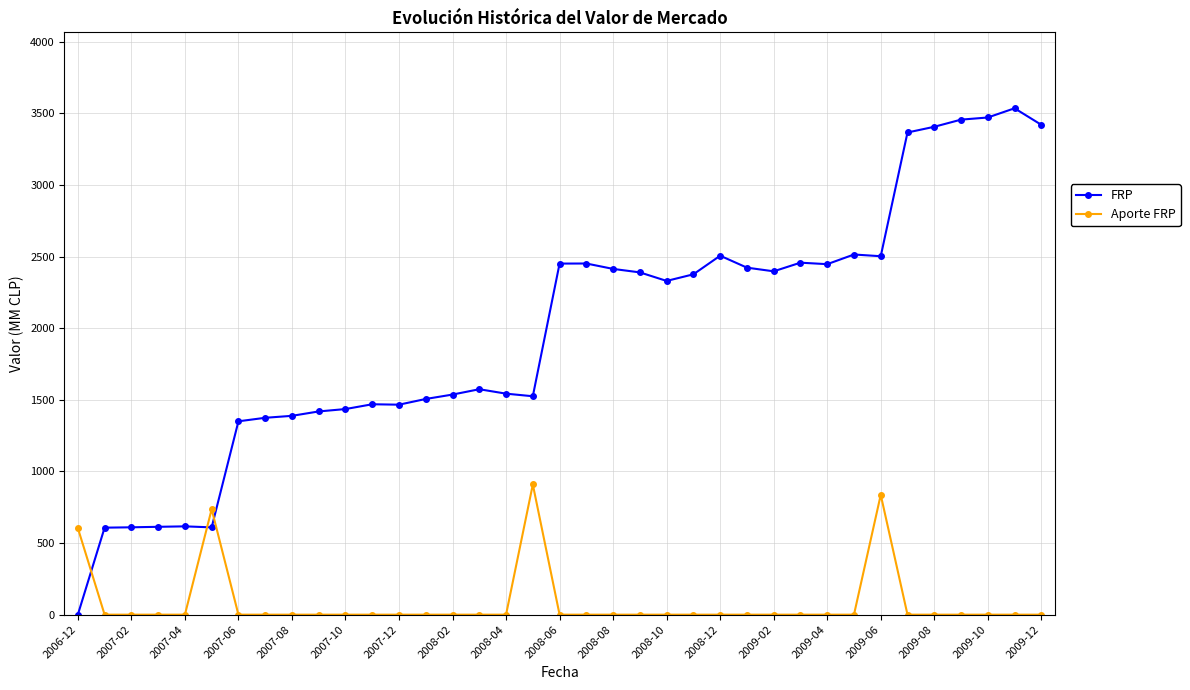

How many times do FRP and Aporte FRP cross each other?

3